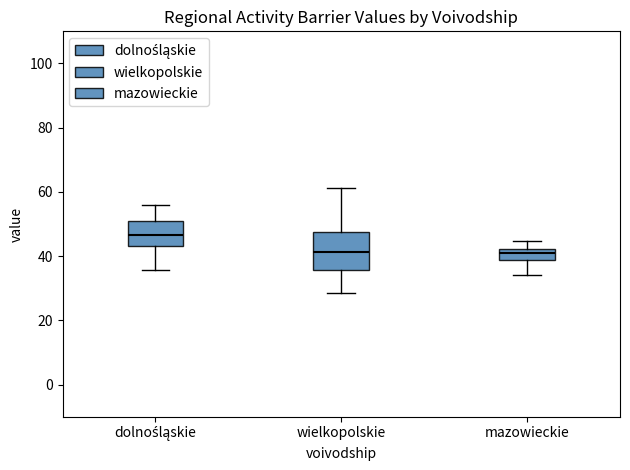

Which box has the highest median line?

dolnośląskie